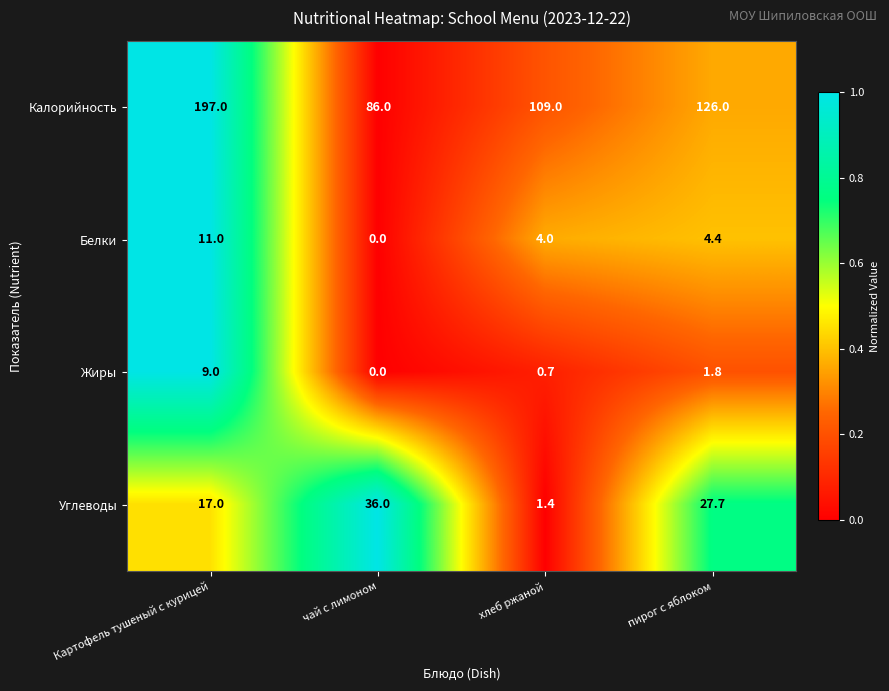

What is the spread (max minus min) of values at чай с лимоном?

86.0